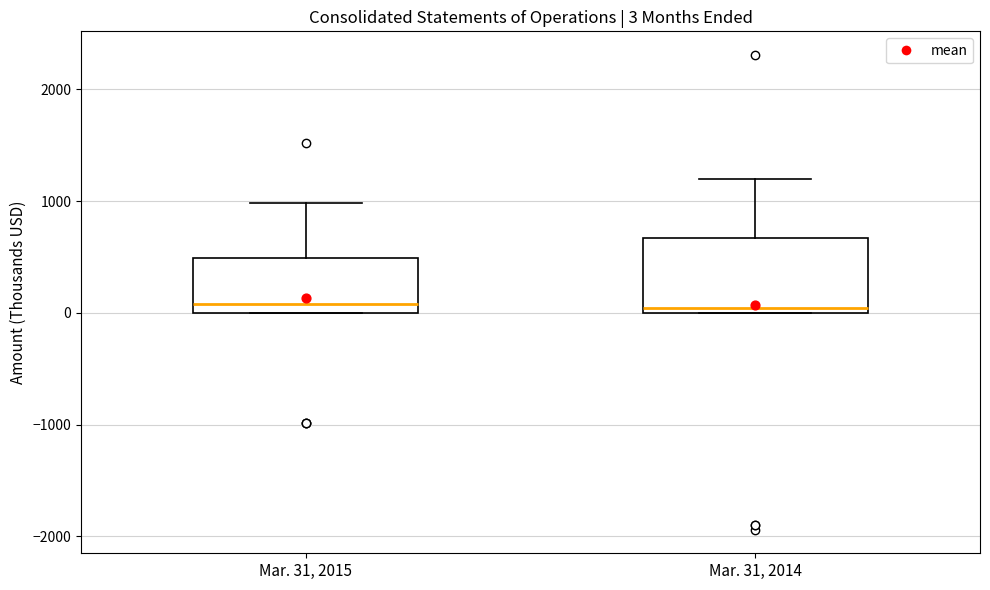

Comparing the boxes themselves (not the whiskers), which one is the tallest?

Mar. 31, 2014